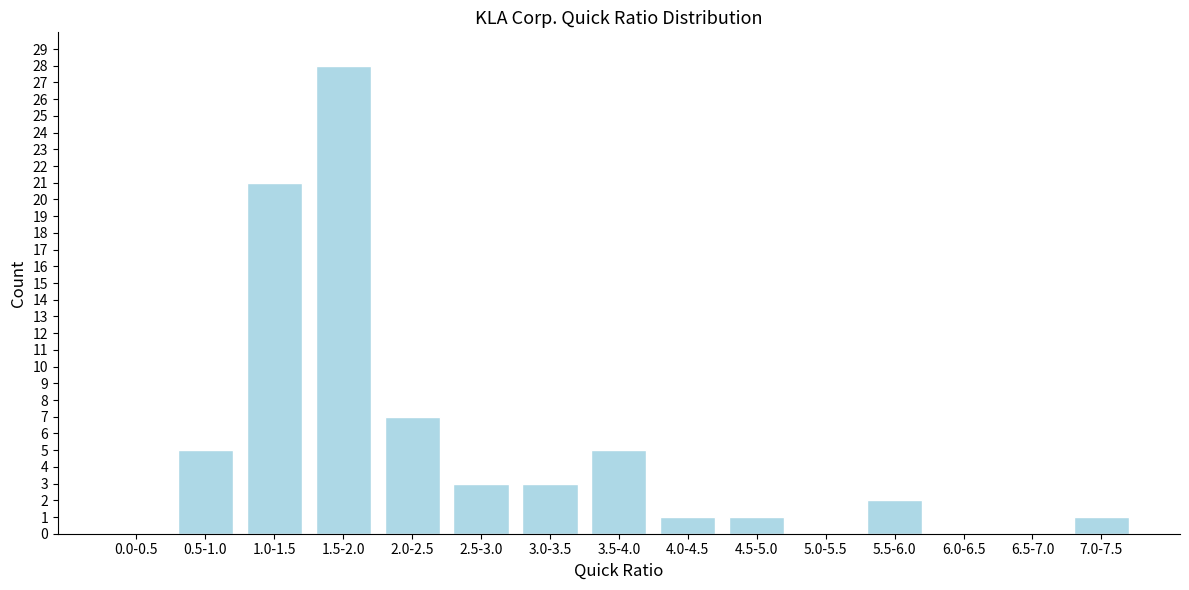

Reading left to right, extract all data points from this chart.

0.0-0.5=0	0.5-1.0=5	1.0-1.5=21	1.5-2.0=28	2.0-2.5=7	2.5-3.0=3	3.0-3.5=3	3.5-4.0=5	4.0-4.5=1	4.5-5.0=1	5.0-5.5=0	5.5-6.0=2	6.0-6.5=0	6.5-7.0=0	7.0-7.5=1